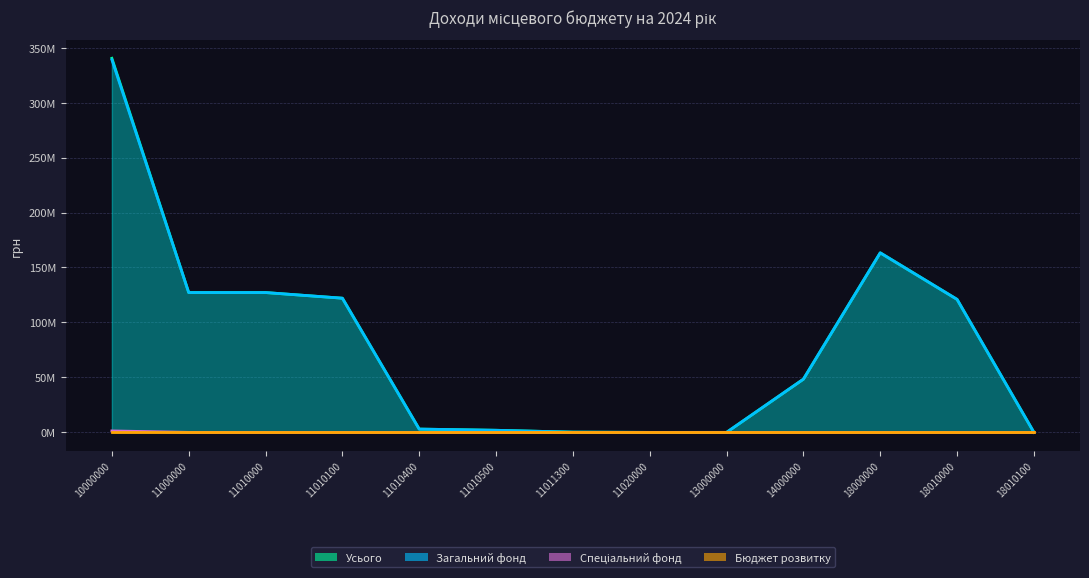

At how many categories does at least one series exceed 24841049?

7